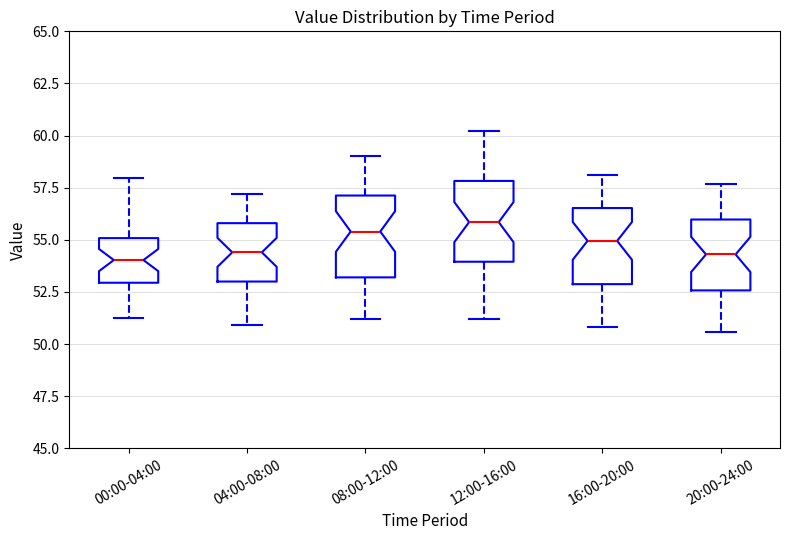

Where is the upper edge of the box for 04:00-08:00 on the y-axis? The values are not printed on the chart, so give them approximately, as read against the axis.

56.0